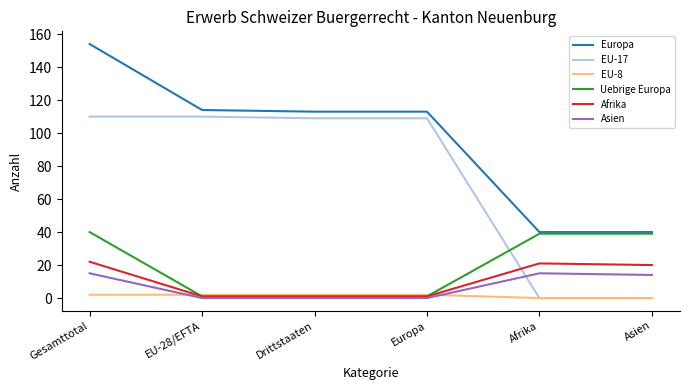

What is the difference between the maximum and second lowest values in the Asien series?

15